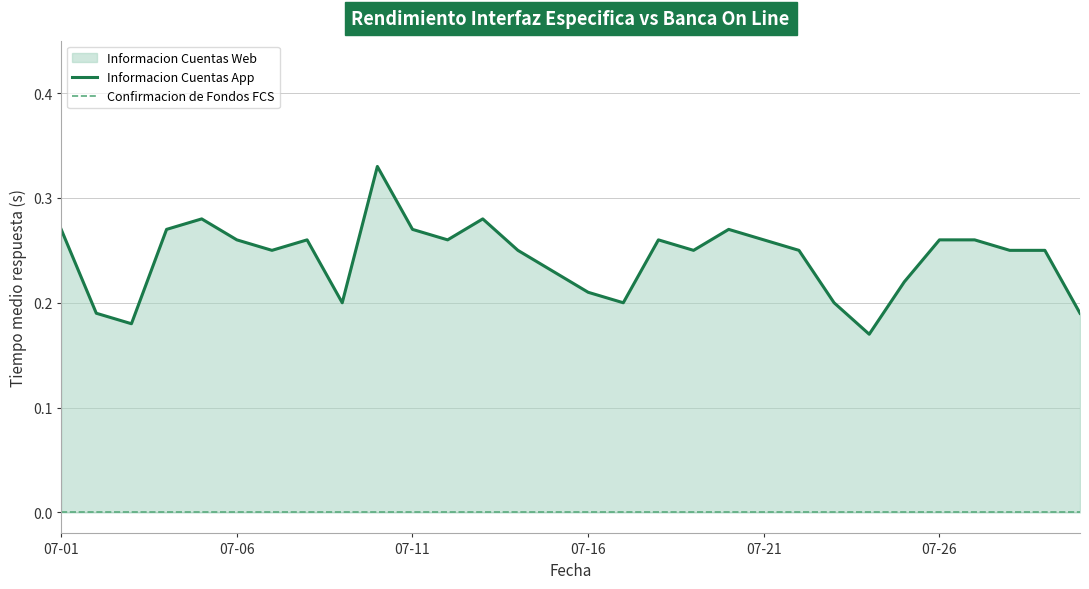

At which category does the chart reach its peak across all series?

9